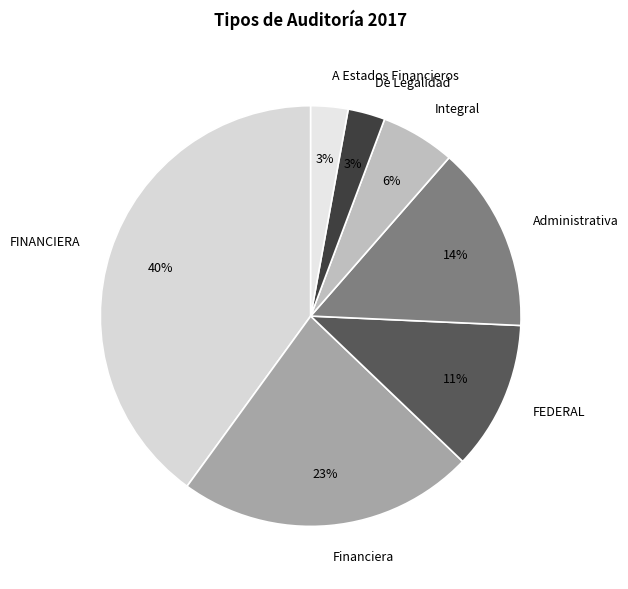

Which slice is the largest?

FINANCIERA